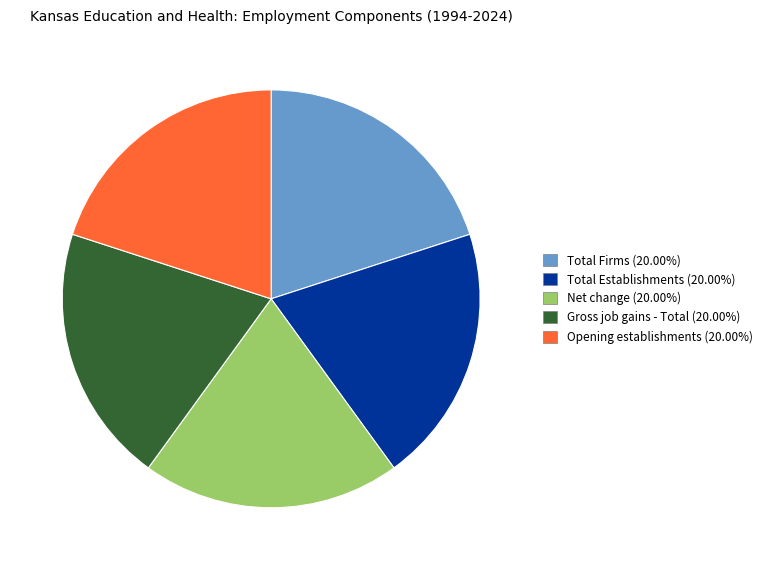

Is there any slice that represents more than half of the pie?

No